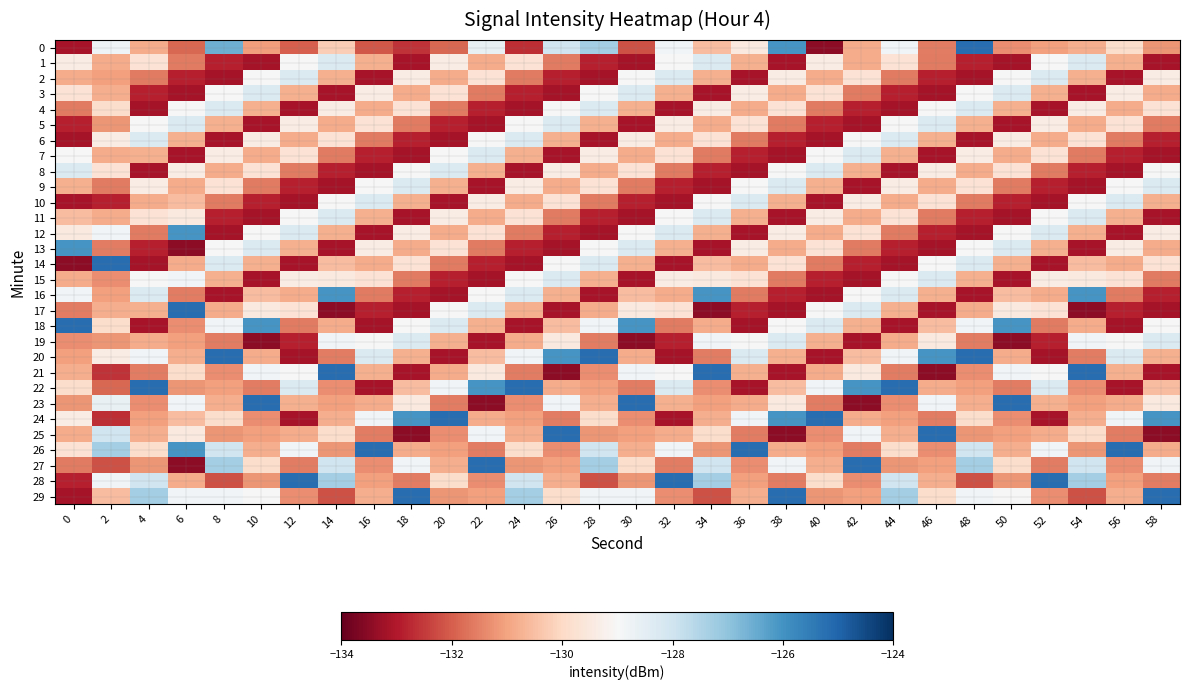

At 22, list the series in order from smallest to largest.

23, 5, 15, 9, 19, 4, 14, 3, 13, 26, 28, 29, 24, 1, 11, 8, 18, 20, 2, 12, 21, 10, 6, 16, 25, 0, 7, 17, 22, 27